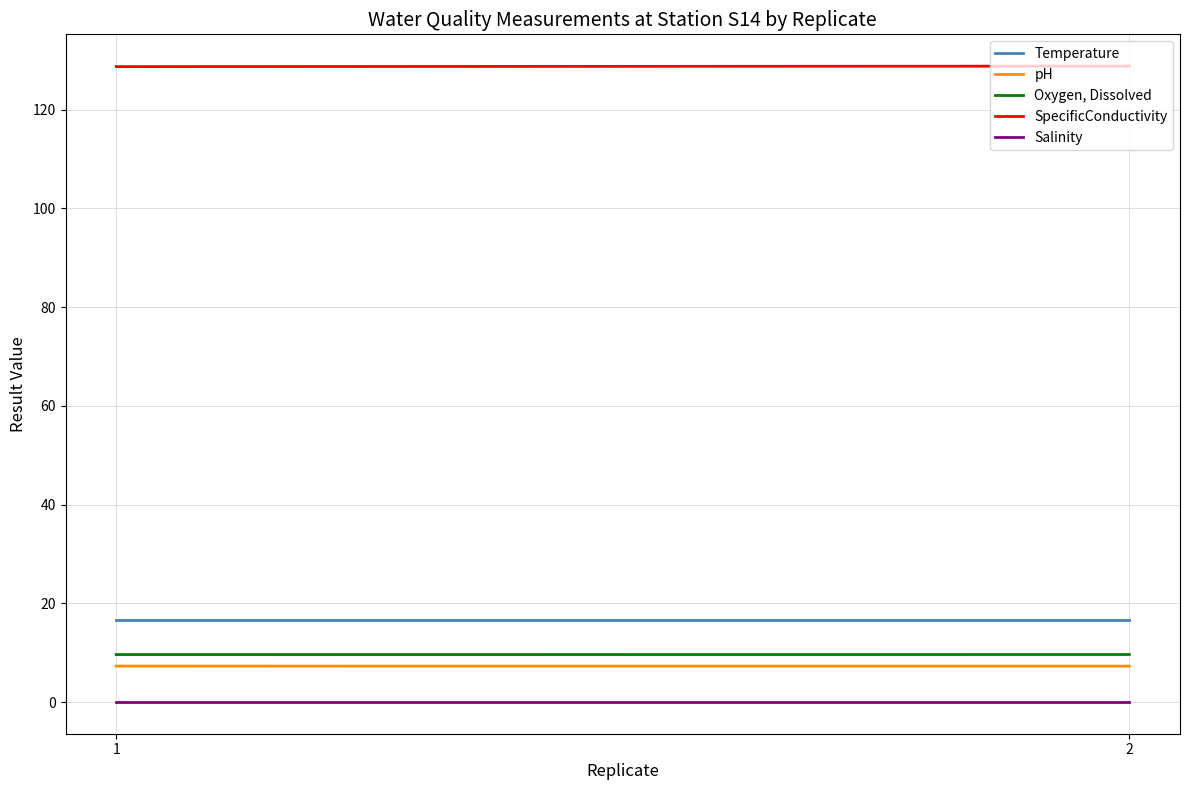

Rank the categories by Salinity value from lowest to highest.

1, 2